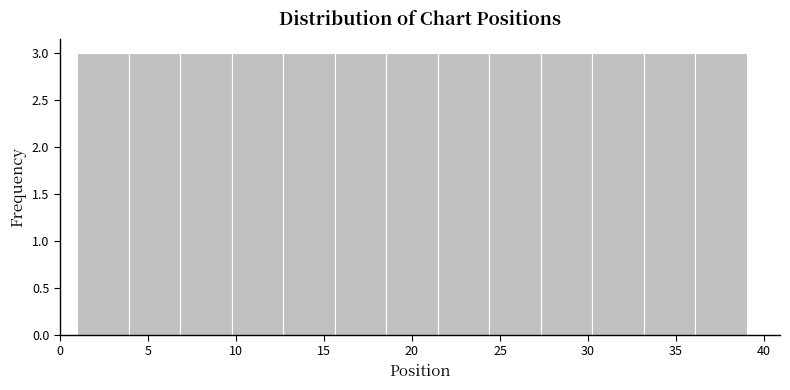

Reading left to right, transcribe this chart: for each bar, give the range it covers on the x-axis and its height. Neither the bar edges nor the heights are printed on the chart, so give them approximately, as read against the axes.

1.0 to 4.0: 3
4.0 to 7.0: 3
7.0 to 10.0: 3
10.0 to 12.5: 3
12.5 to 15.5: 3
15.5 to 18.5: 3
18.5 to 21.5: 3
21.5 to 24.5: 3
24.5 to 27.5: 3
27.5 to 30.0: 3
30.0 to 33.0: 3
33.0 to 36.0: 3
36.0 to 39.0: 3